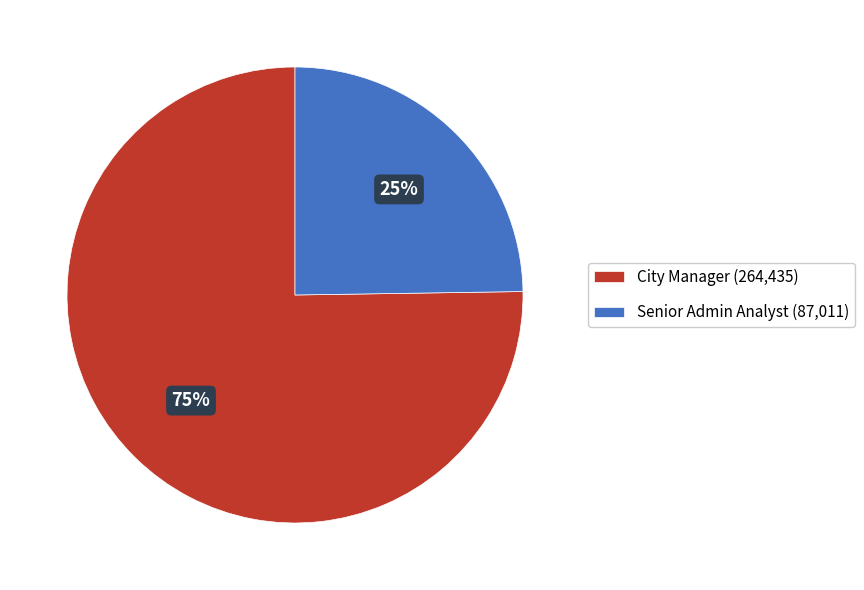

How many segments does this pie chart have?

2